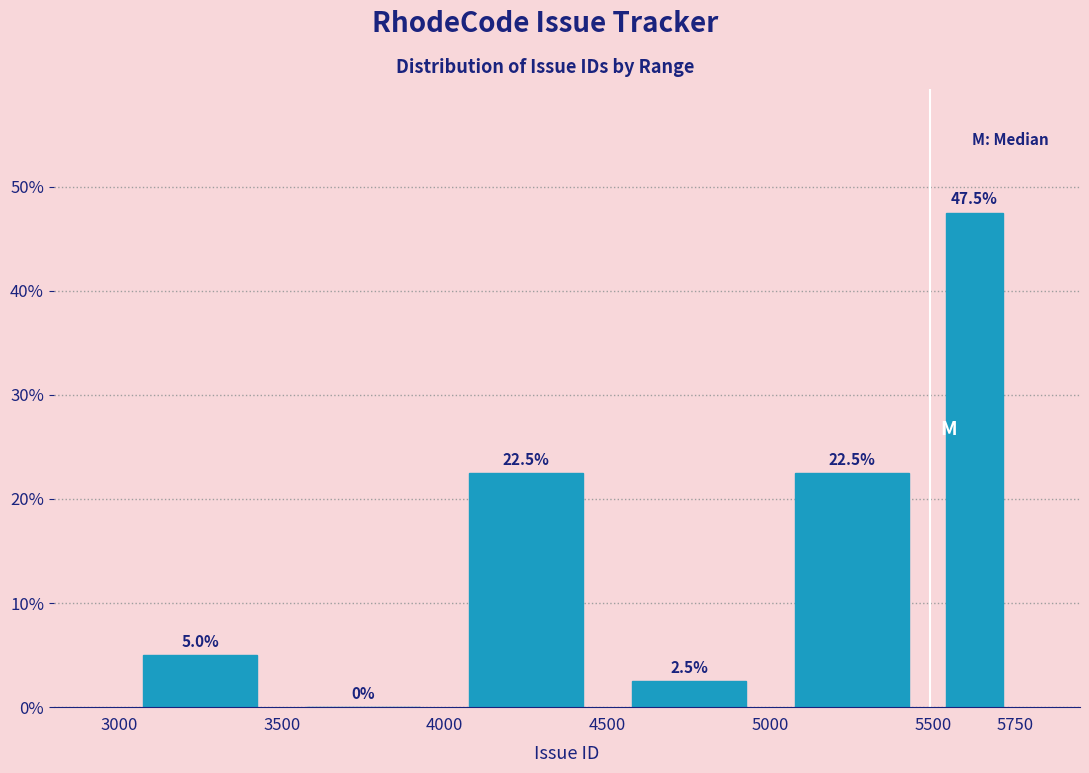

Over which range of the x-axis is the bar tallest?

5500 to 5750